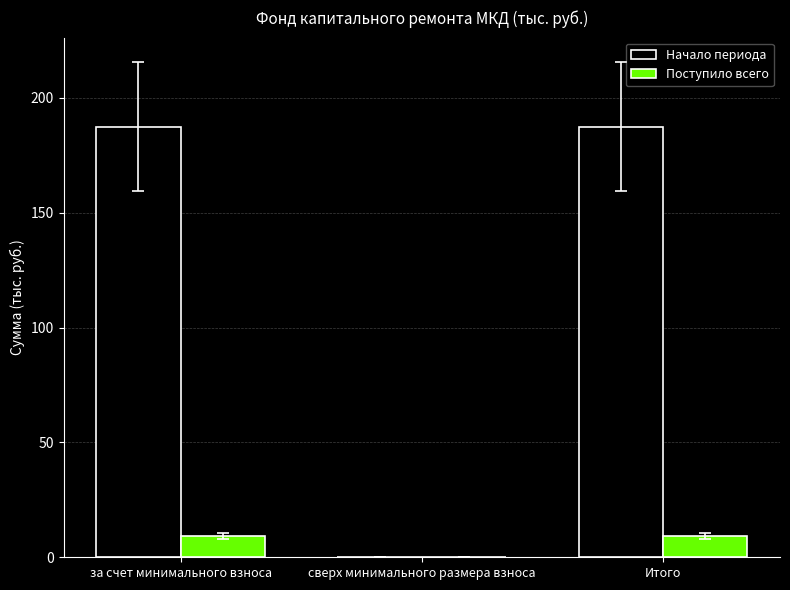

How many data points in Поступило всего are above 9?

2